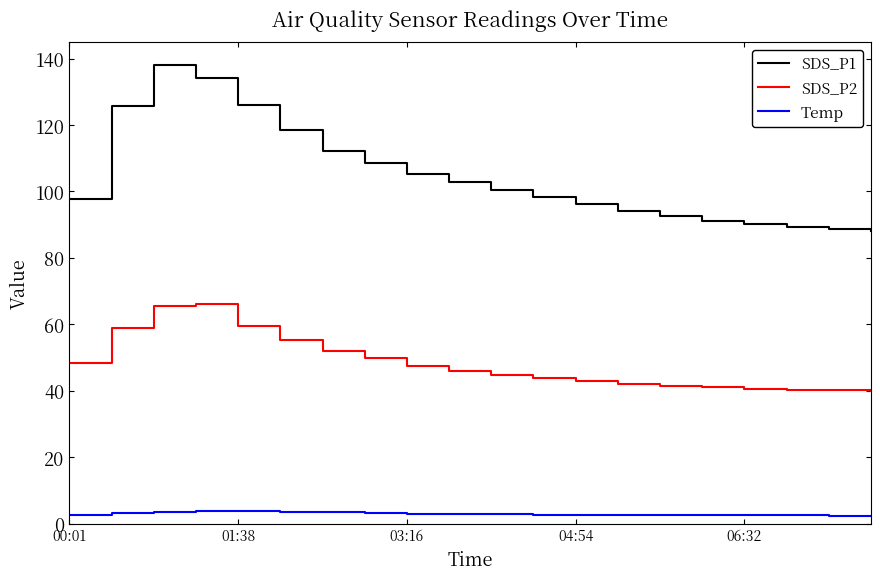

What is the greatest value displayed?

138.1